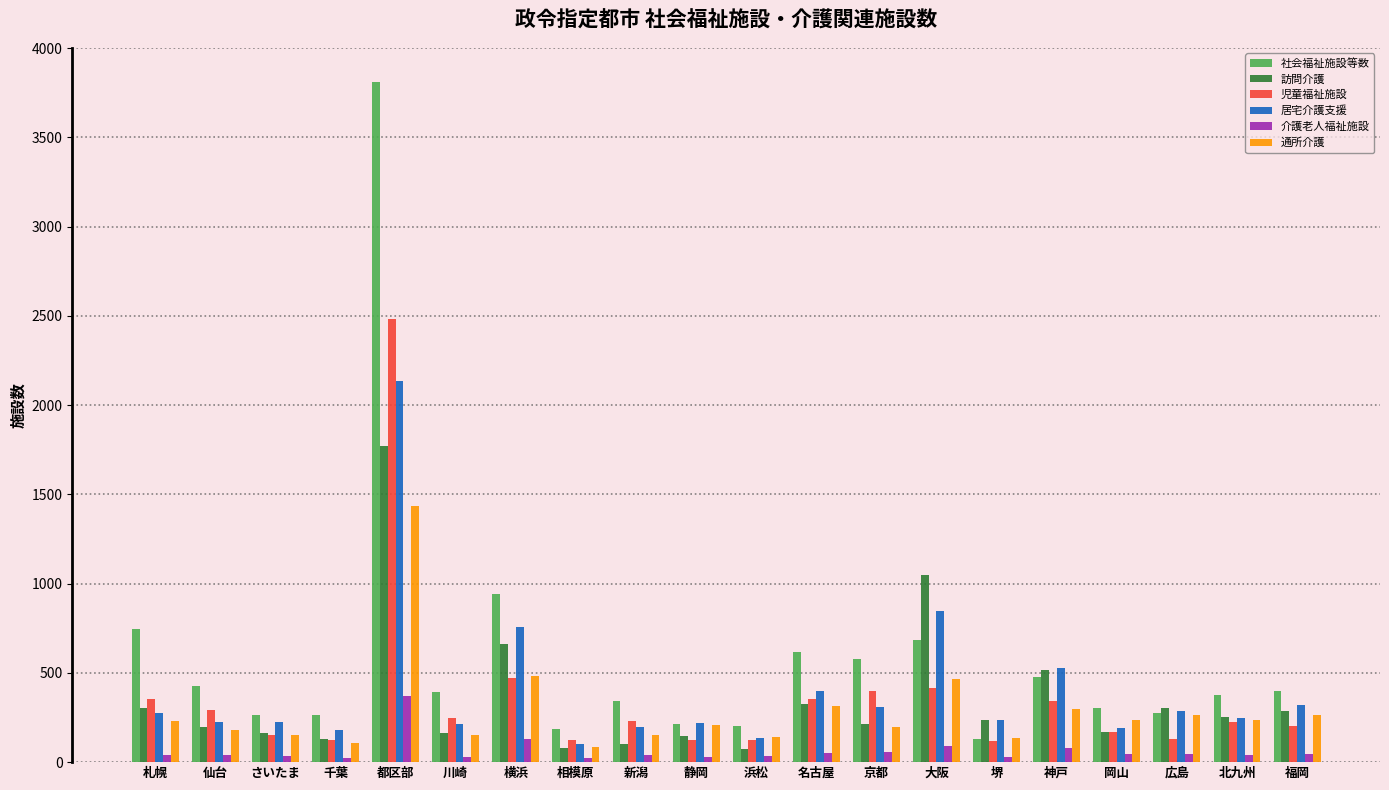

At which category is the sum across all series the highest?

都区部